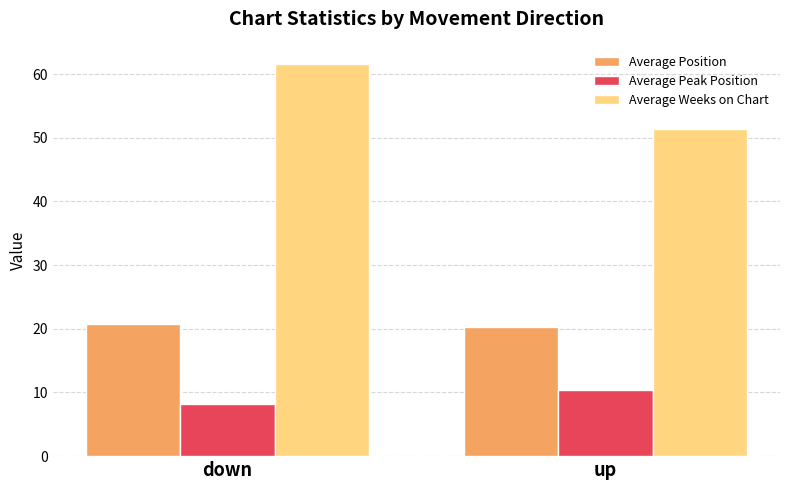

What are all the series names shown in the legend?

Average Position, Average Peak Position, Average Weeks on Chart